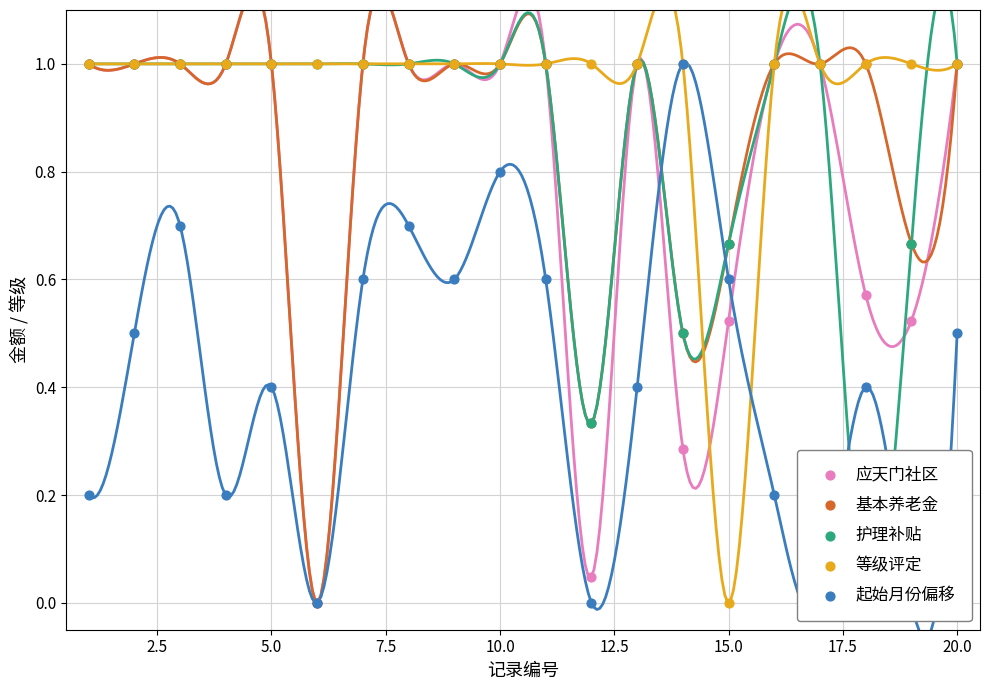

Which series reaches the minimum Y coordinate?

应天门社区